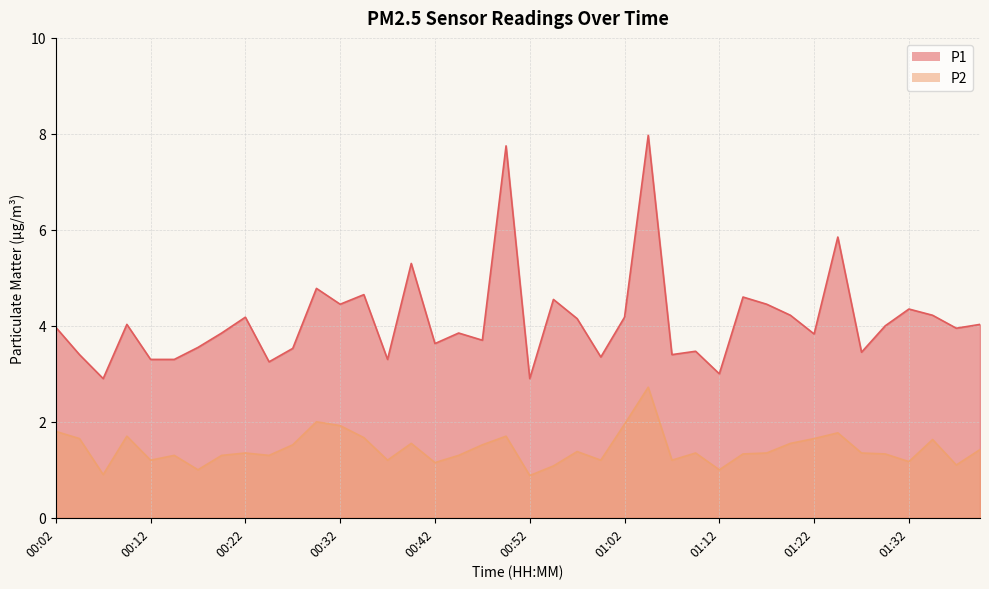

At which label does P1 first exceed 3?

00:02